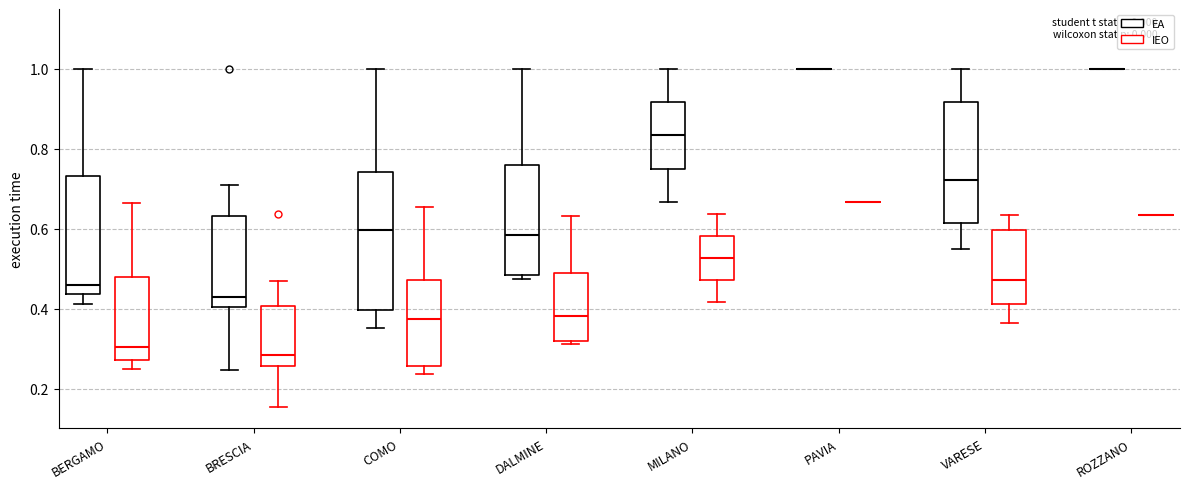

Reading left to right, read every box against the y-axis: the position of its median line, the range the box covers, and the ends of its whiskers. The values are not printed on the chart, so give them approximately, as read against the axis.

BERGAMO (EA): median 0.46, box 0.44 to 0.74, whiskers 0.42 to 1.00
BERGAMO (IEO): median 0.30, box 0.28 to 0.48, whiskers 0.24 to 0.66
BRESCIA (EA): median 0.42, box 0.40 to 0.64, whiskers 0.24 to 0.70
BRESCIA (IEO): median 0.28, box 0.26 to 0.40, whiskers 0.16 to 0.46
COMO (EA): median 0.60, box 0.40 to 0.74, whiskers 0.36 to 1.00
COMO (IEO): median 0.38, box 0.26 to 0.48, whiskers 0.24 to 0.66
DALMINE (EA): median 0.58, box 0.48 to 0.76, whiskers 0.48 (just below the box's lower edge) to 1.00
DALMINE (IEO): median 0.38, box 0.32 to 0.48, whiskers 0.32 (just below the box's lower edge) to 0.64
MILANO (EA): median 0.84, box 0.76 to 0.92, whiskers 0.66 to 1.00
MILANO (IEO): median 0.52, box 0.48 to 0.58, whiskers 0.42 to 0.64
PAVIA (EA): box collapsed to a line at 1.00, whiskers 1.00 to 1.00
PAVIA (IEO): box collapsed to a line at 0.66, whiskers 0.66 to 0.66
VARESE (EA): median 0.72, box 0.62 to 0.92, whiskers 0.54 to 1.00
VARESE (IEO): median 0.48, box 0.42 to 0.60, whiskers 0.36 to 0.64
ROZZANO (EA): box collapsed to a line at 1.00, whiskers 1.00 to 1.00
ROZZANO (IEO): box collapsed to a line at 0.64, whiskers 0.64 to 0.64